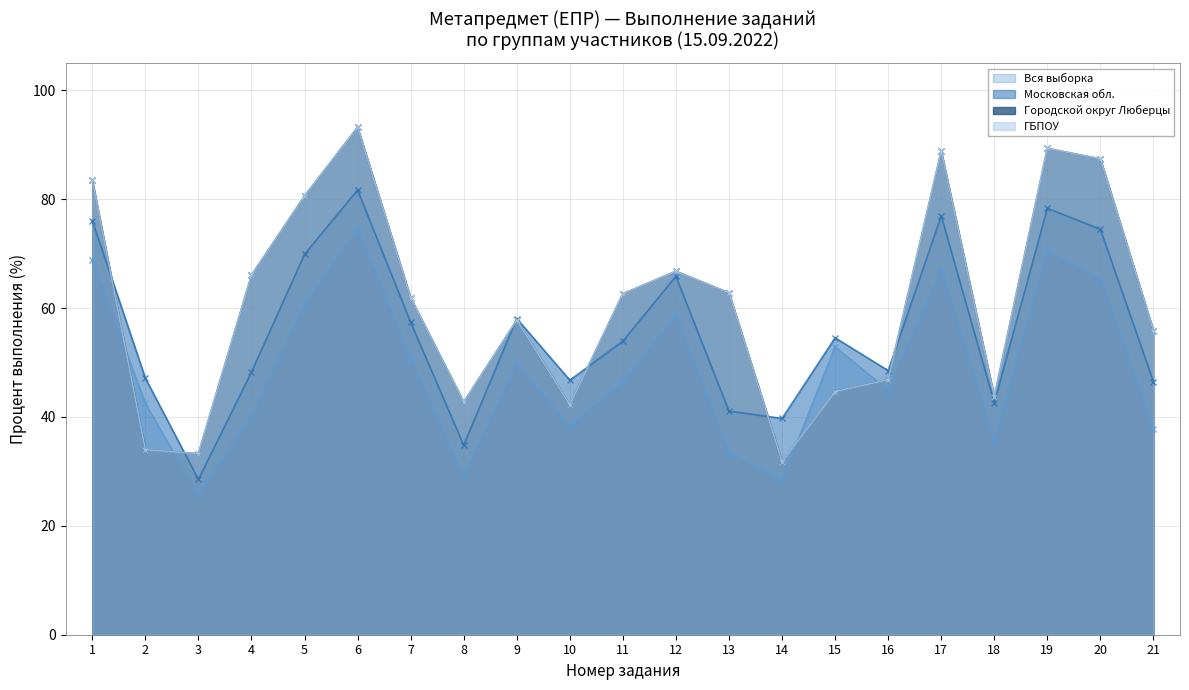

How many data points in Вся выборка are above 46?

11